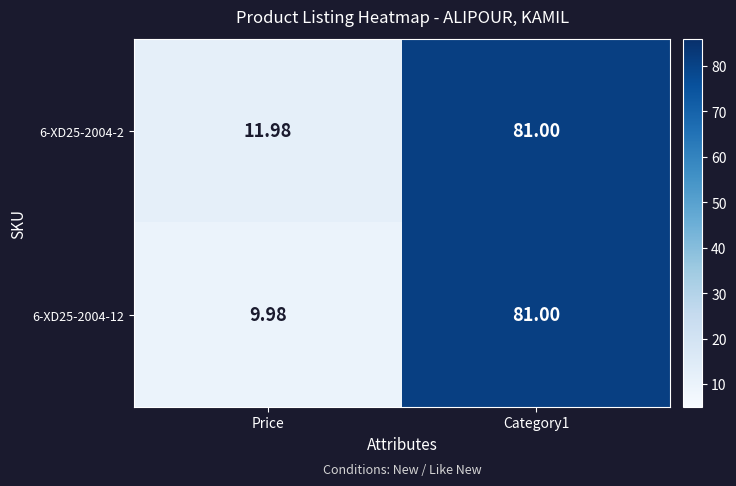

Is the value of 6-XD25-2004-2 at Price greater than the value of 6-XD25-2004-12 at Price?

Yes